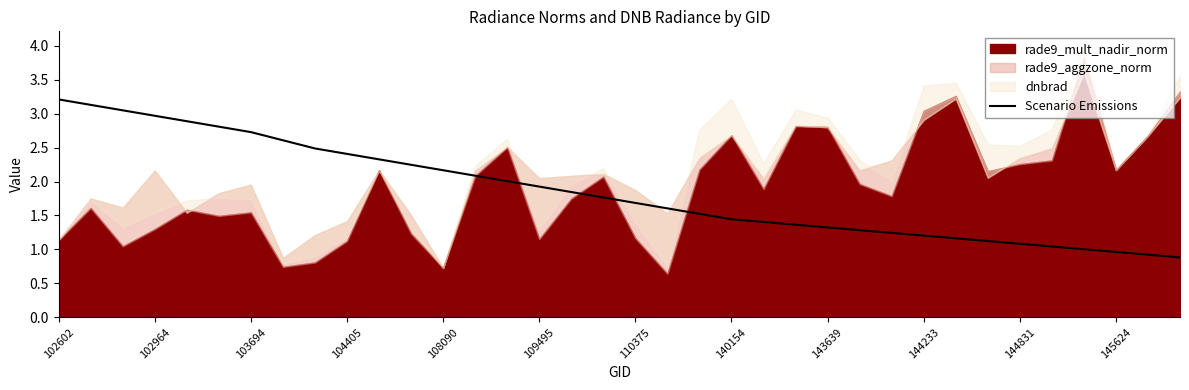

The value at 19 is 2.3. True or false?

False